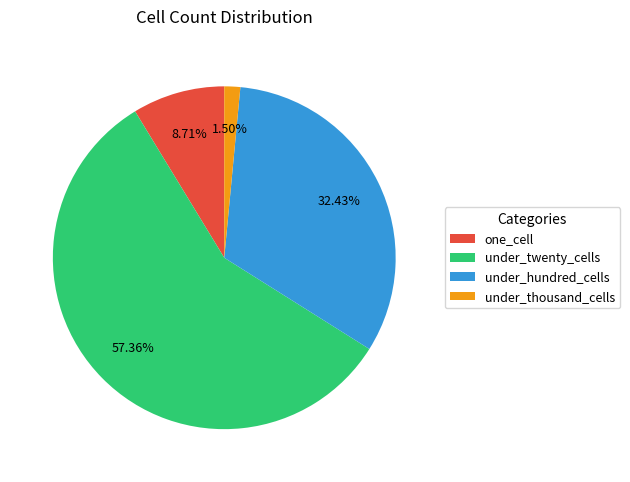

Which has a higher value, under_thousand_cells or under_twenty_cells?

under_twenty_cells